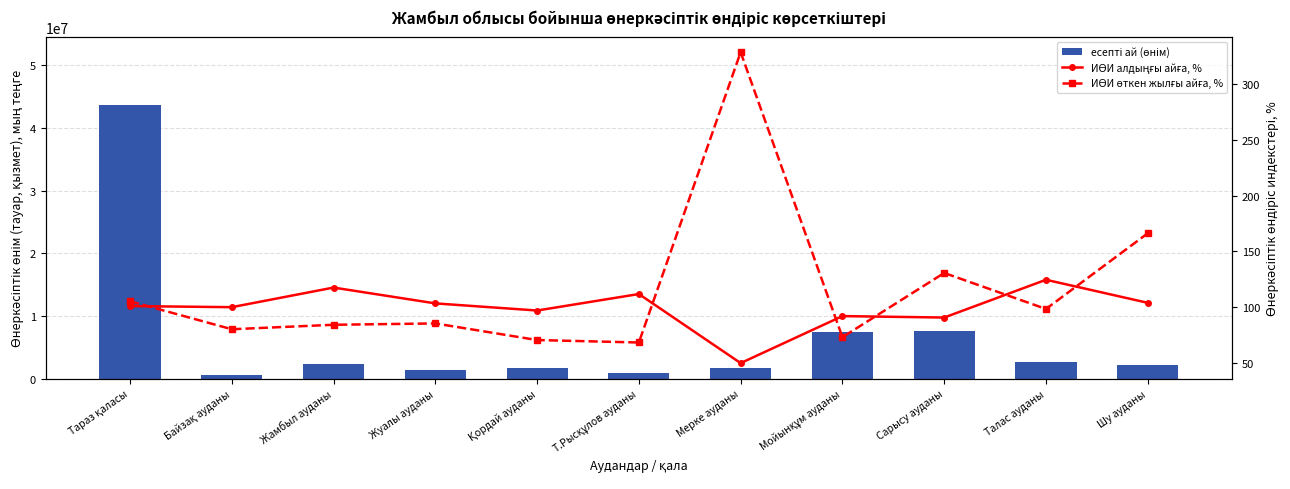

How many data points in есепті ай (өнім) are above 2236292?

5